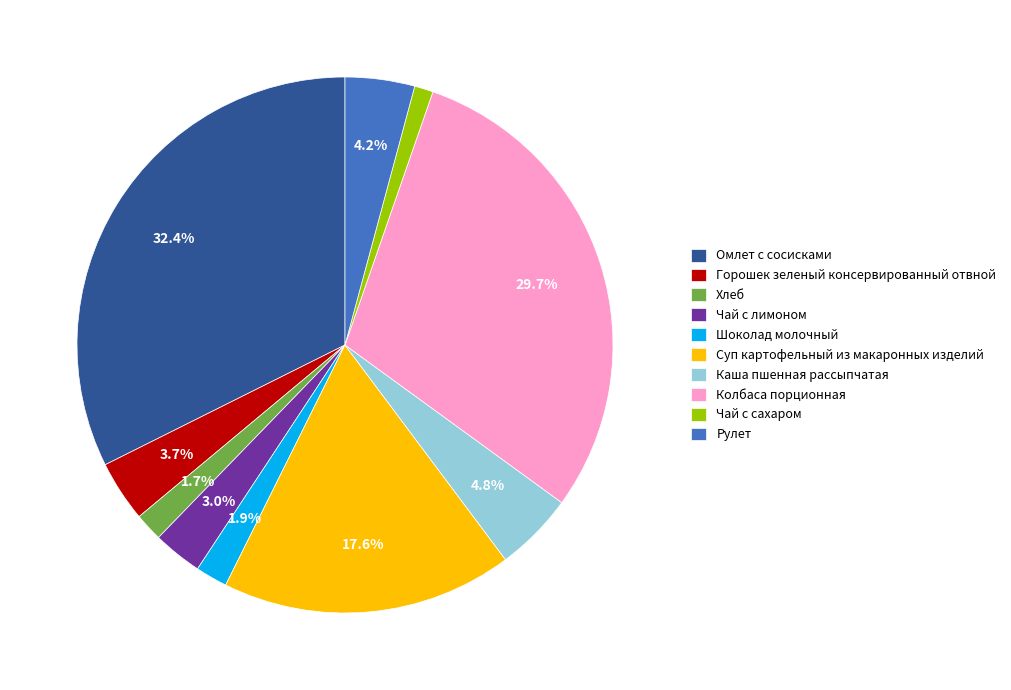

Count the number of slices in the pie.

10